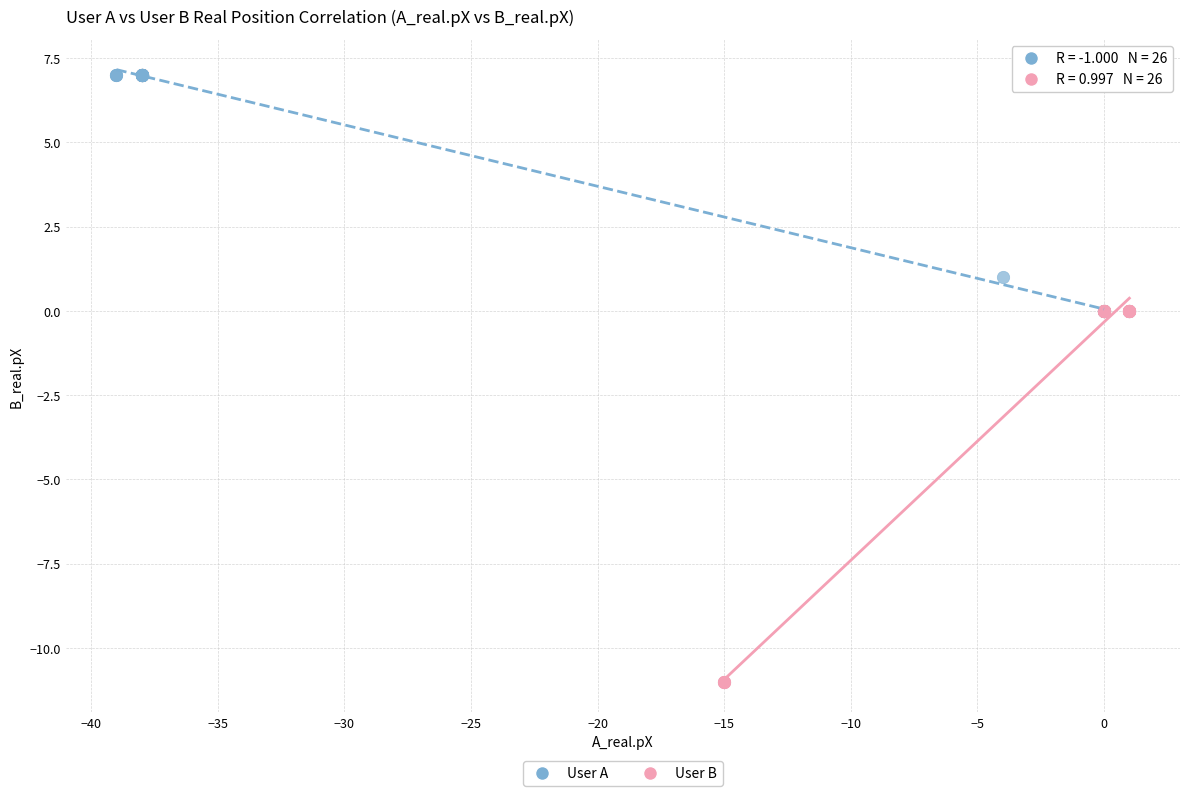

Which series has the largest Y range (max minus min)?

User B